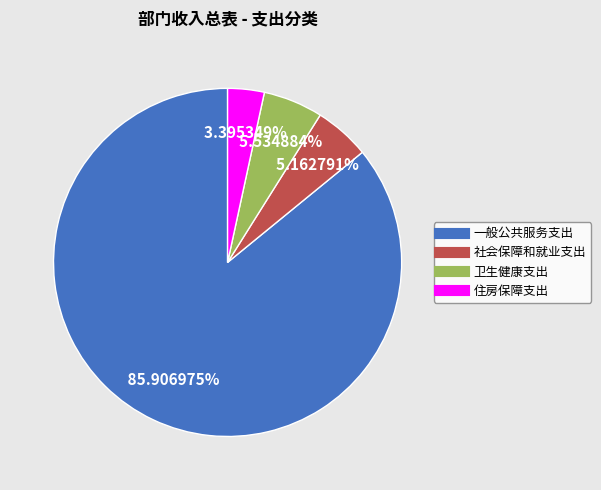

Do 一般公共服务支出 and 住房保障支出 together represent more than half of the pie?

Yes